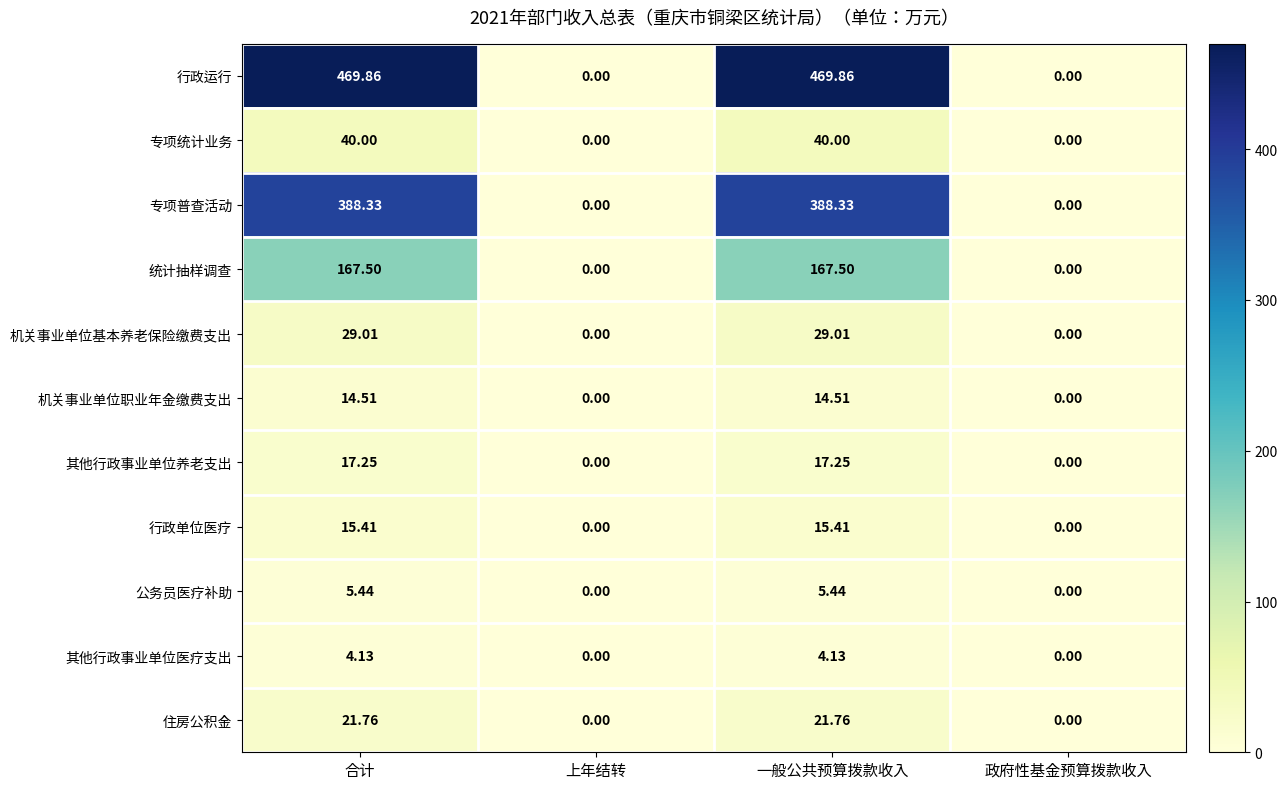

Between 上年结转 and 一般公共预算拨款收入, which series saw the biggest shift?

行政运行